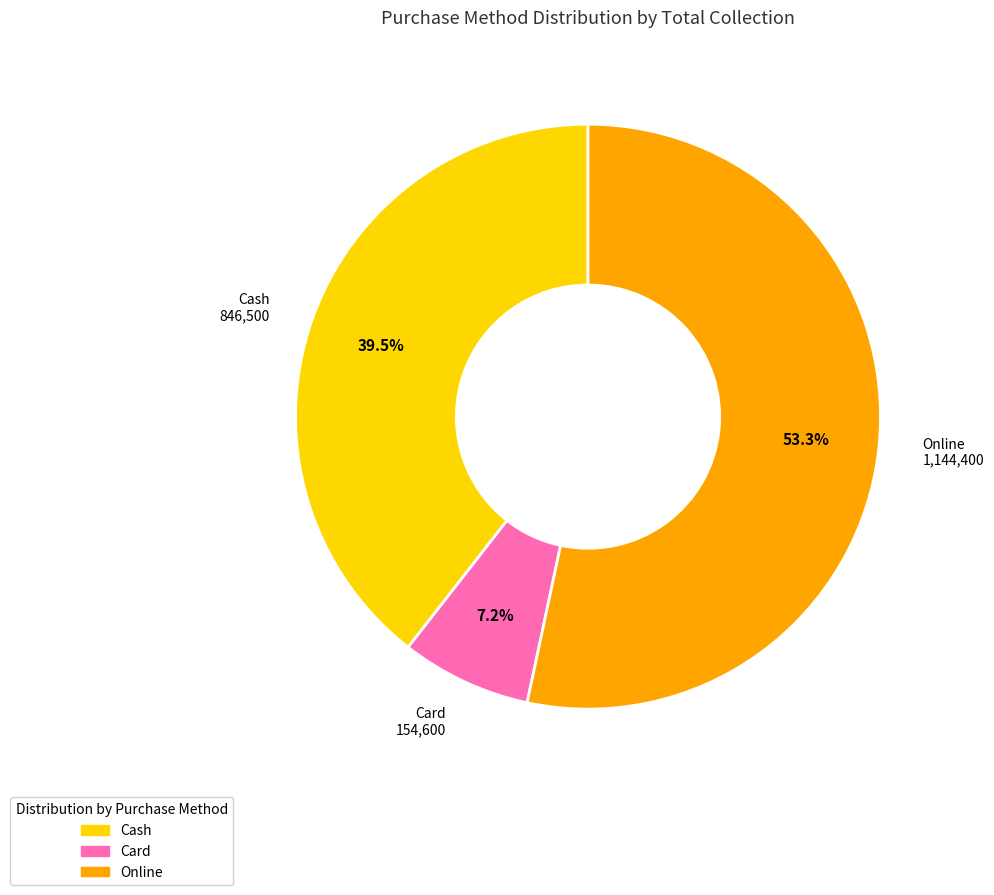

To the nearest percent, what is the difference between the largest and smallest slice percentages?

46%